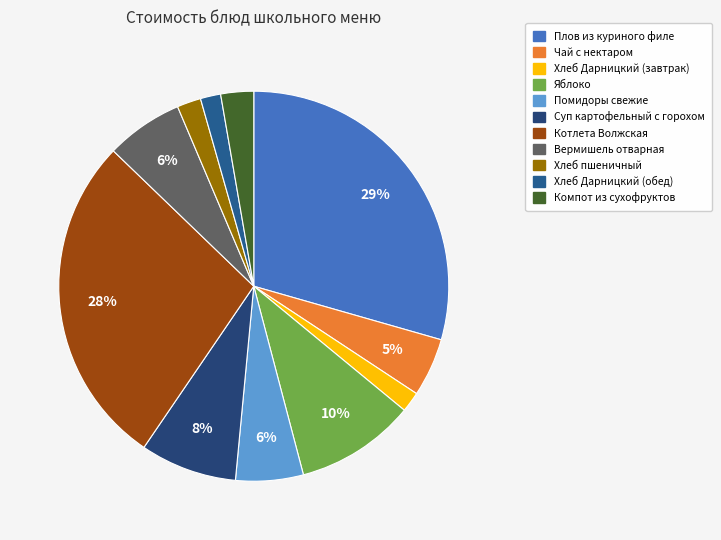

To the nearest percent, what is the combined percentage of Чай с нектаром and Компот из сухофруктов?

8%